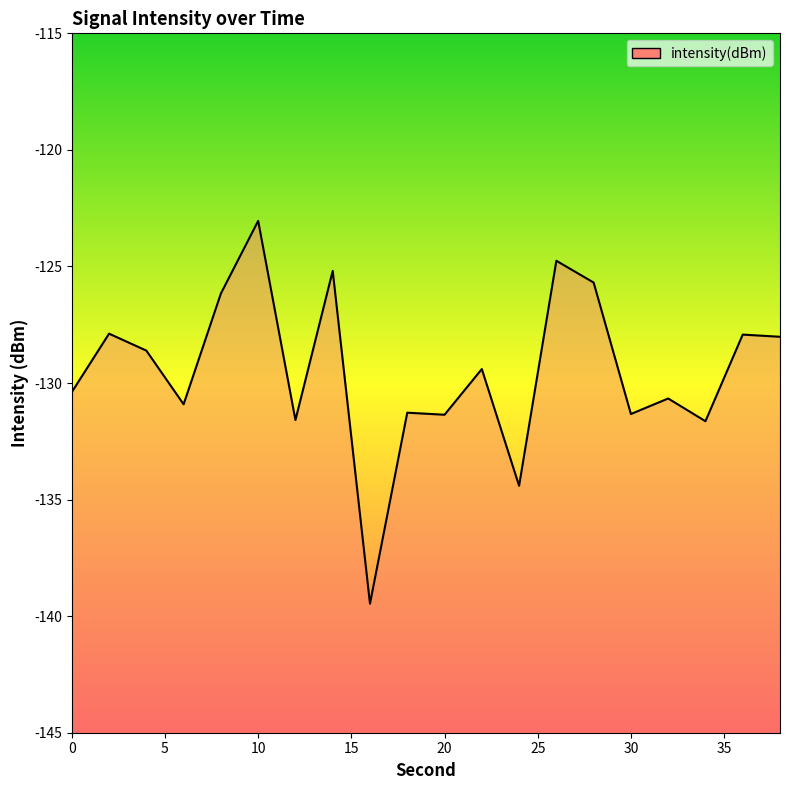

How many values are below -129?

11